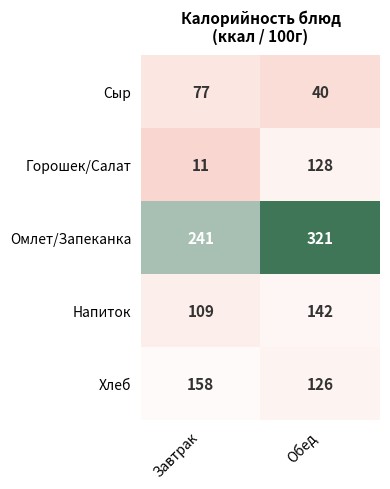

How many categories are shown in the chart?

2